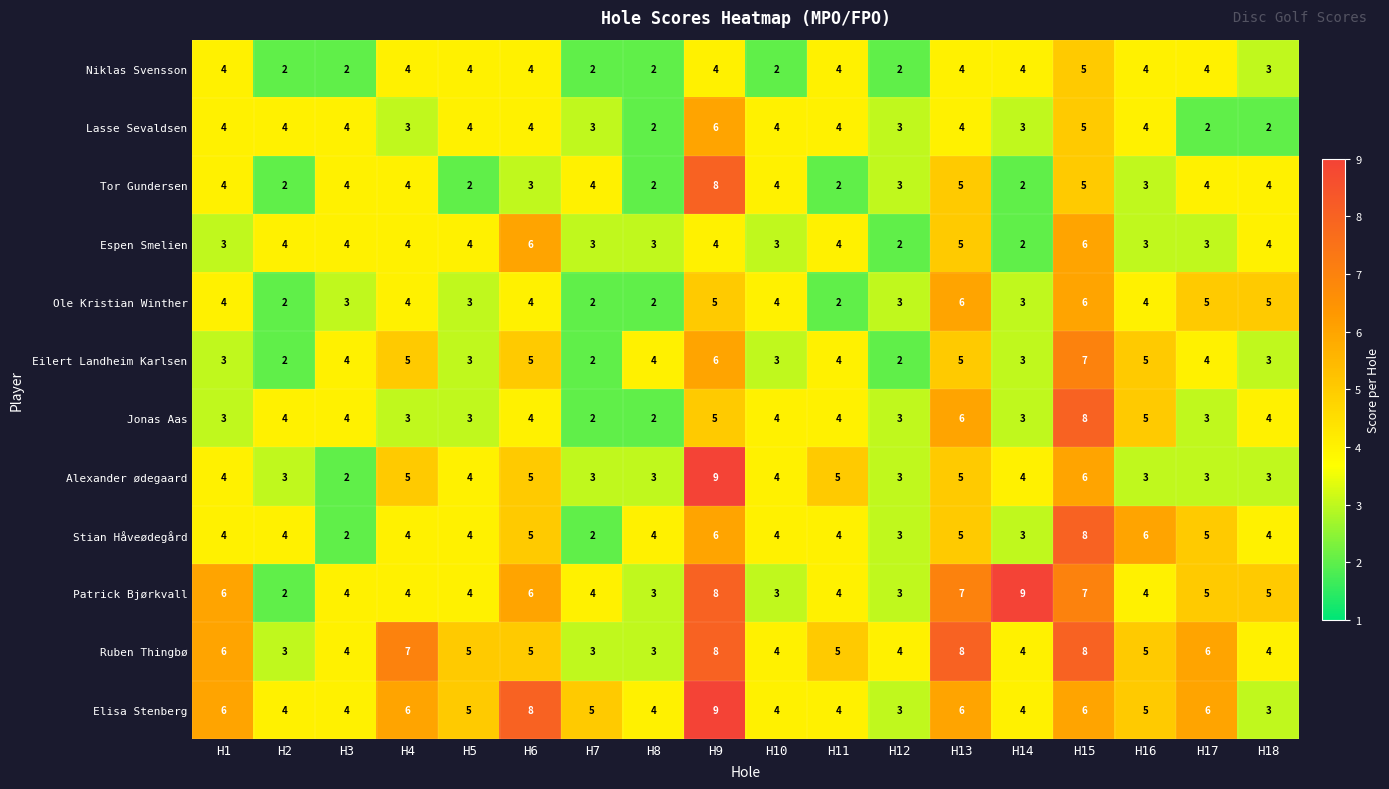

At which category is the sum across all series the highest?

H9